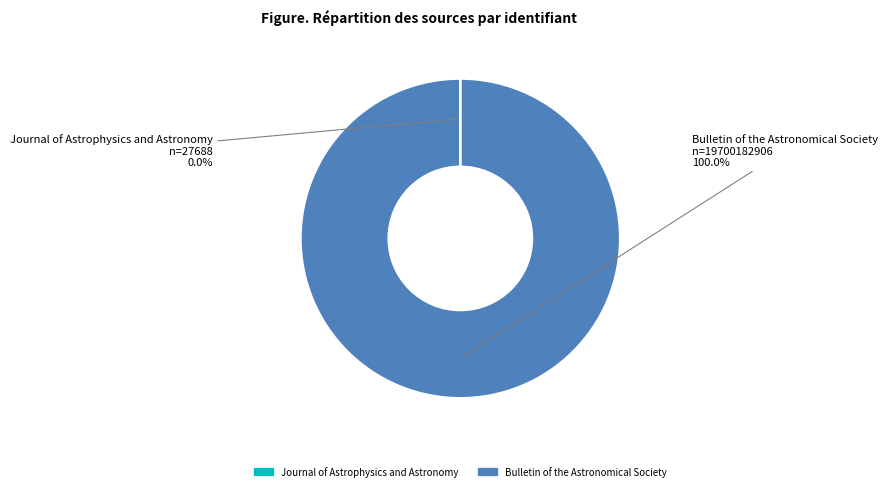

Does any single category account for the majority?

Yes